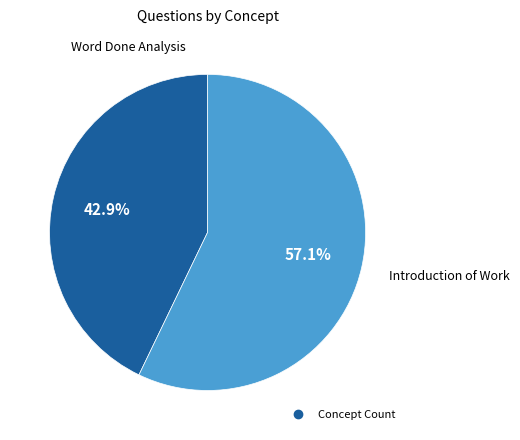

Does any single category account for the majority?

Yes